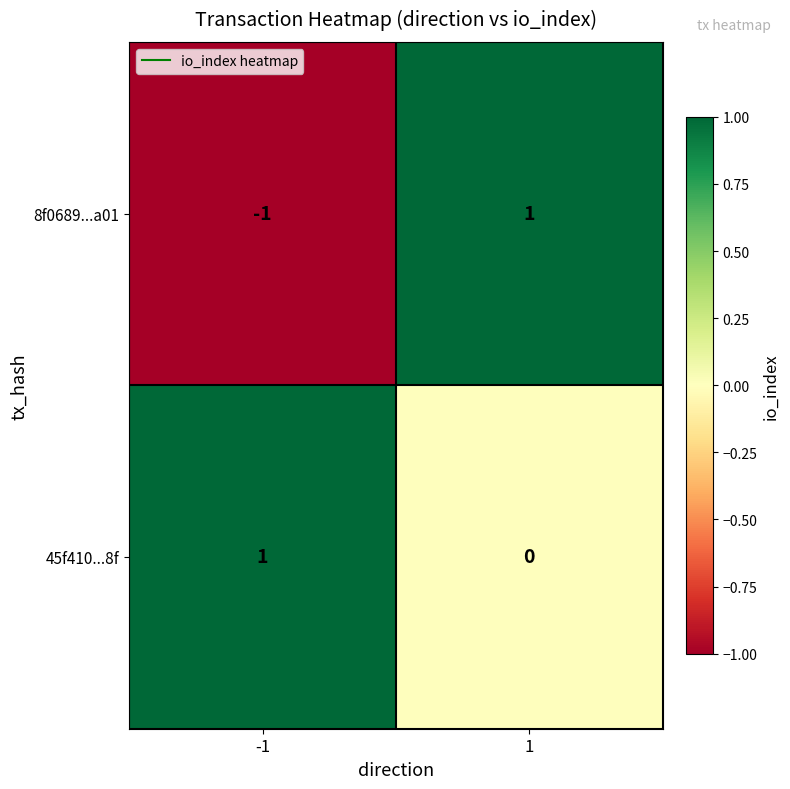

Count the number of data series in this chart.

2